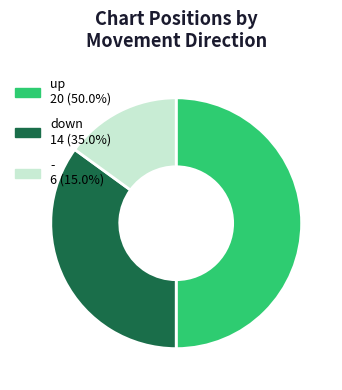

Approximately how many times larger is the value at down compared to up?

0.7